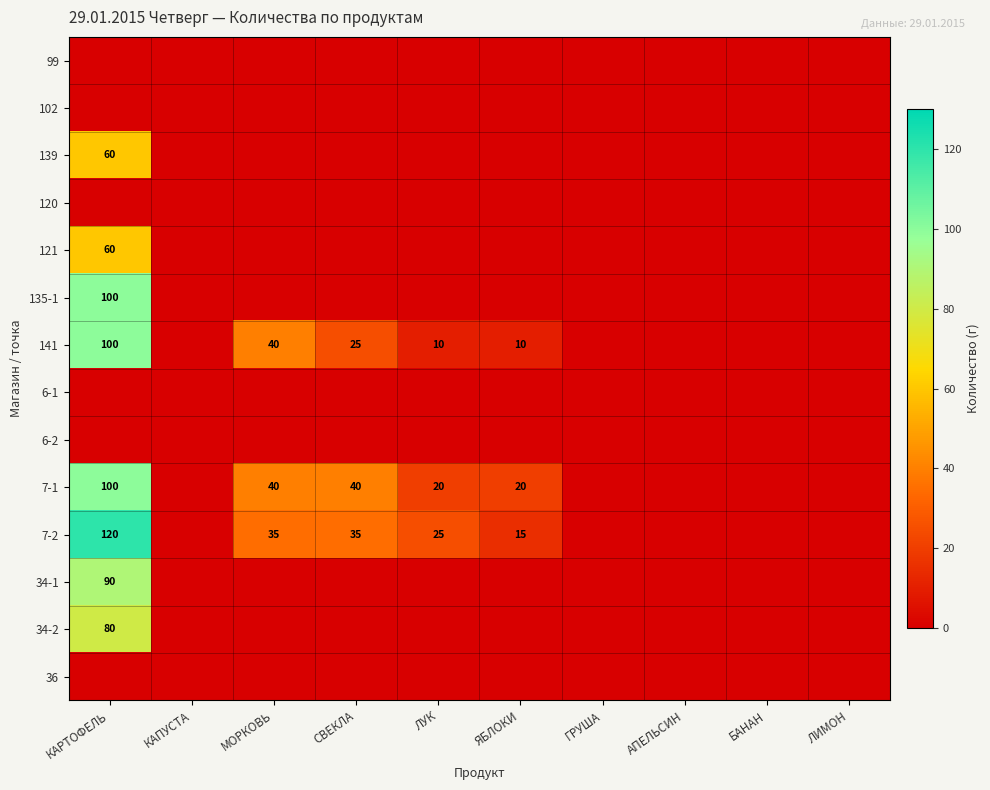

What is the sum of the 7-1 values at МОРКОВЬ and ЯБЛОКИ?

60